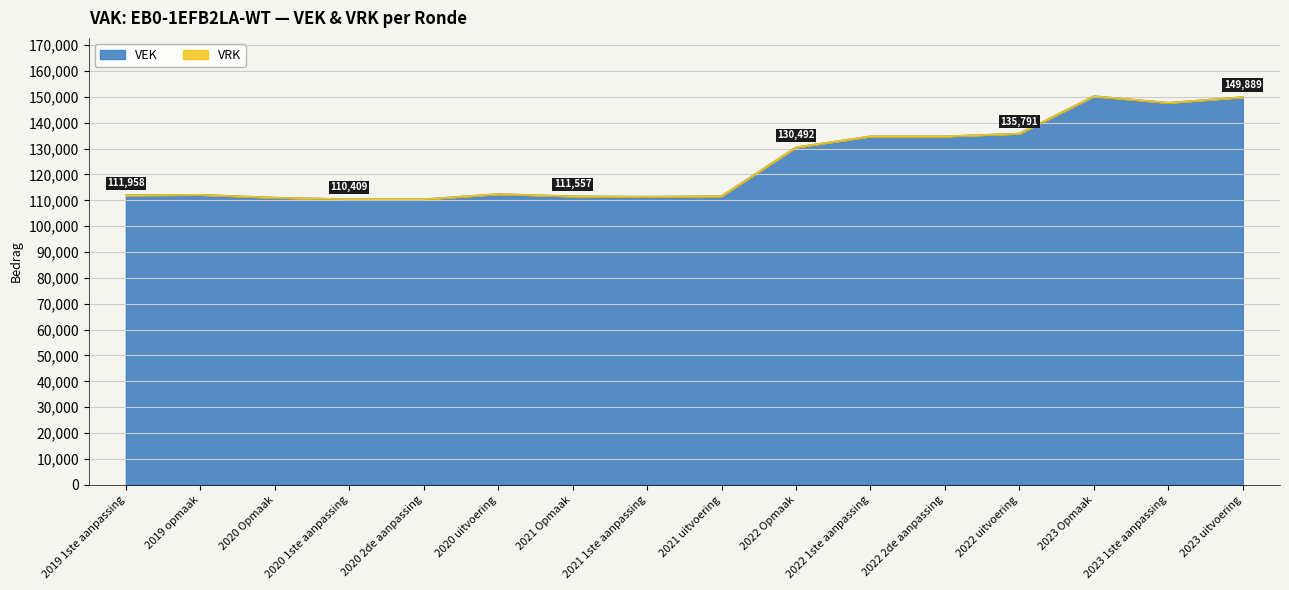

At which label does the data first exceed 112409?

2022 Opmaak